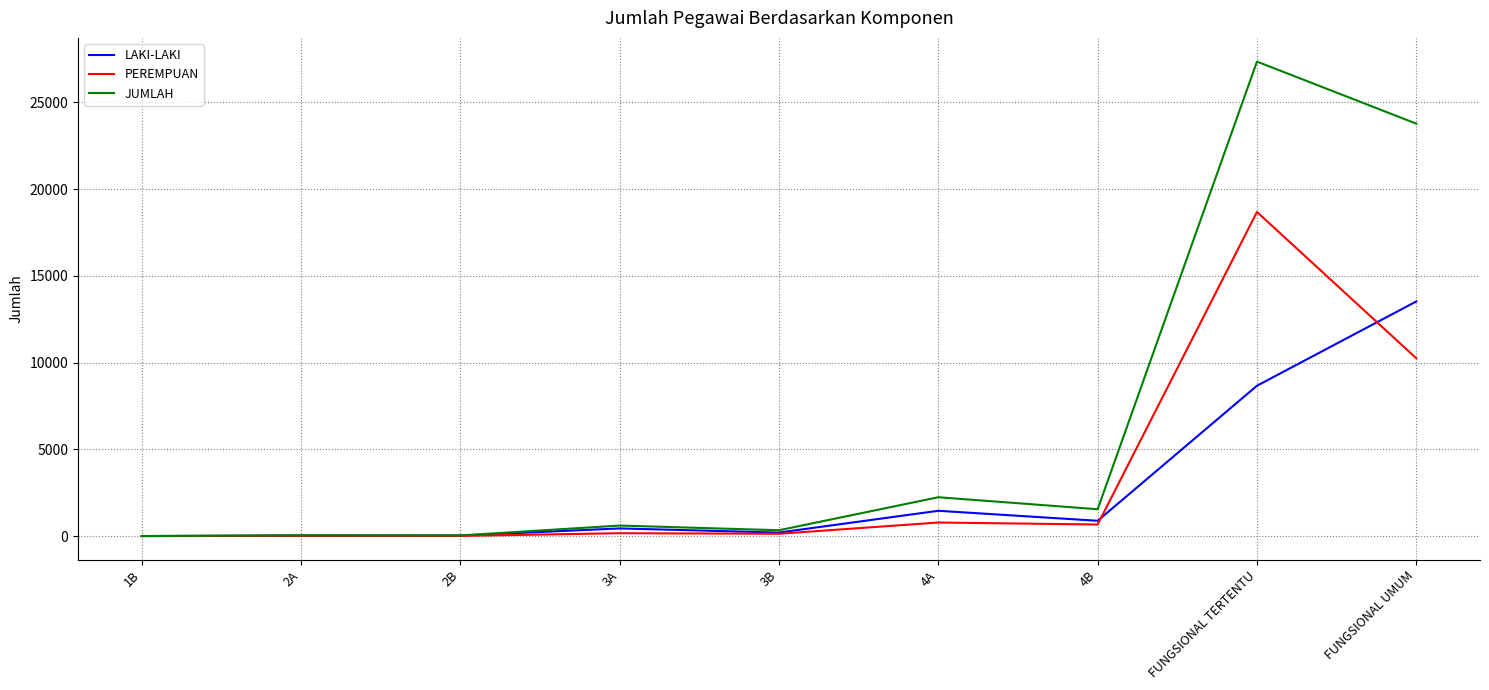

What is the minimum value for LAKI-LAKI?

1